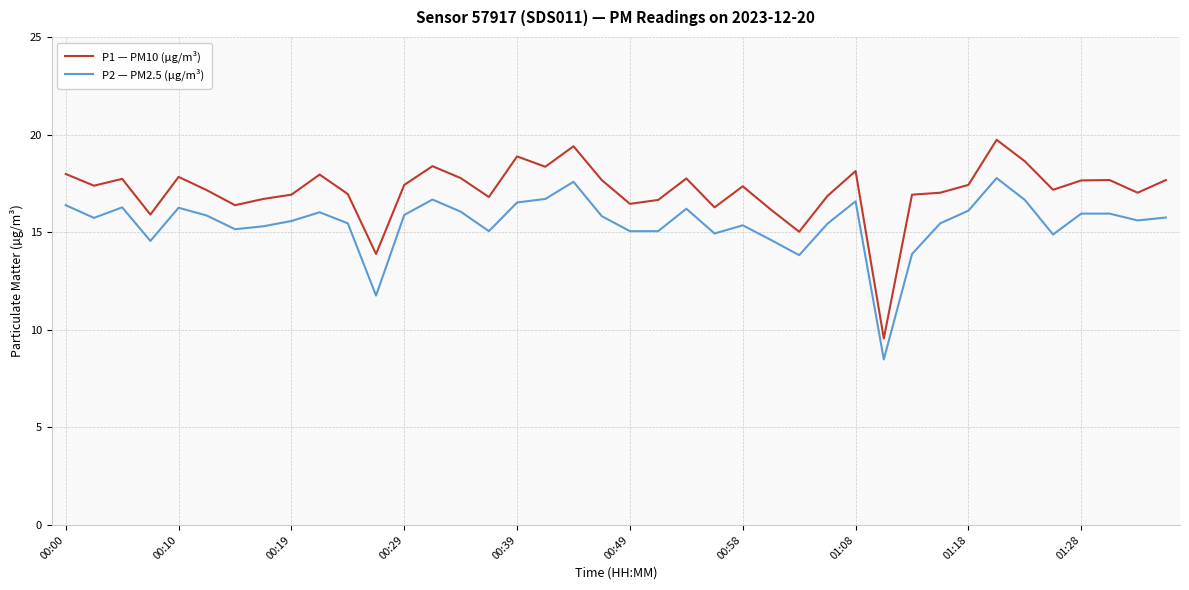

Which series has the widest spread of values?

P1 — PM10 (µg/m³)